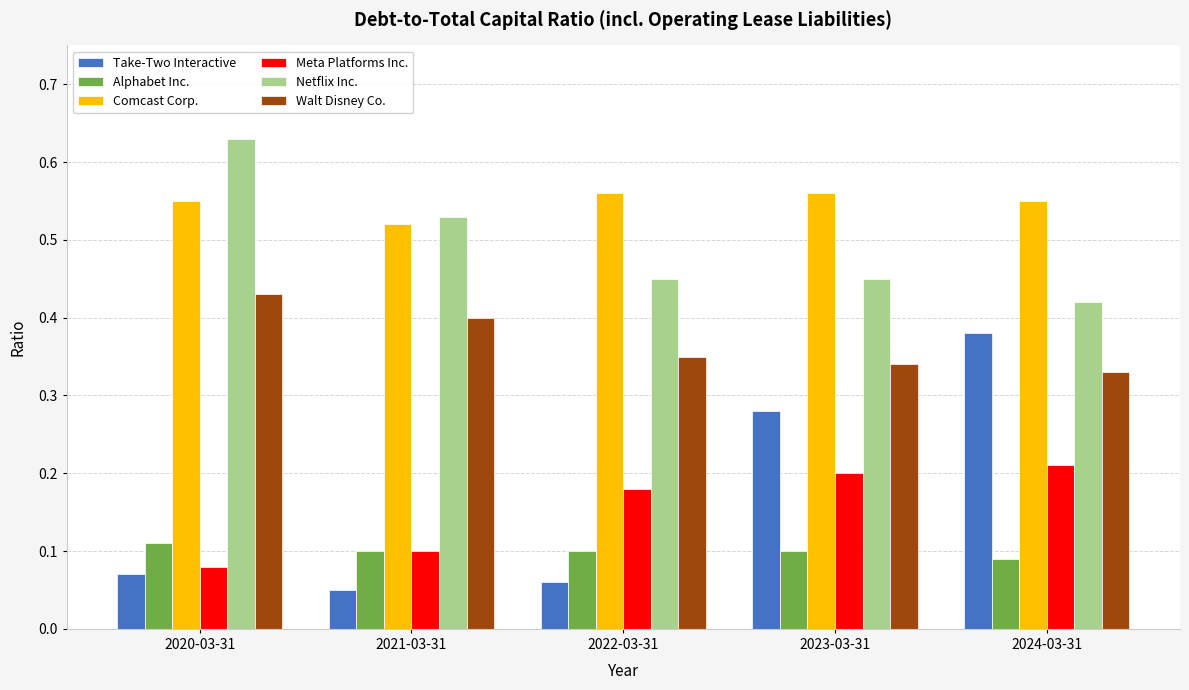

Is the value of Netflix Inc. at 2022-03-31 greater than the value of Comcast Corp. at 2023-03-31?

No